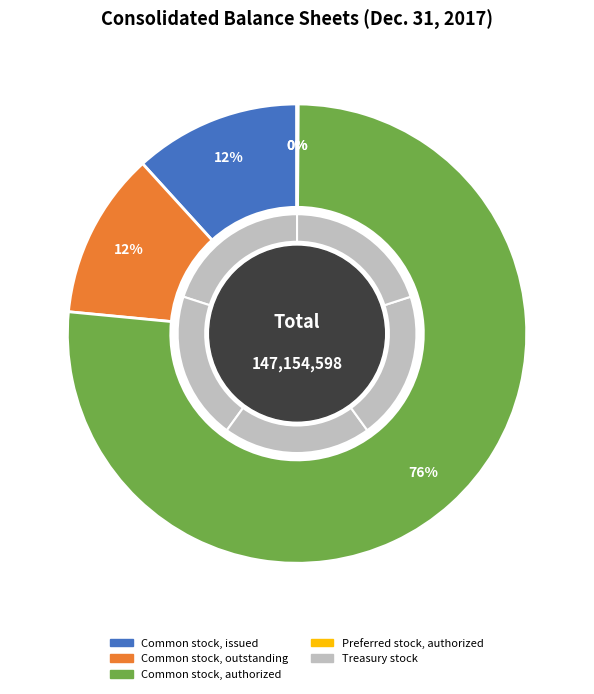

How much of the chart is everything except Treasury stock (in shares)?

100.0%